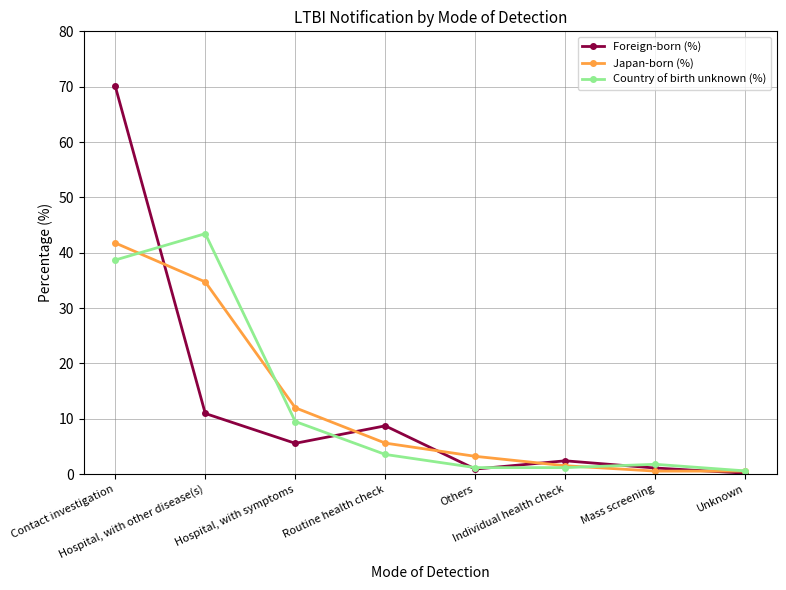

Is it true that Foreign-born (%) equals 11.6 at Routine health check?

False